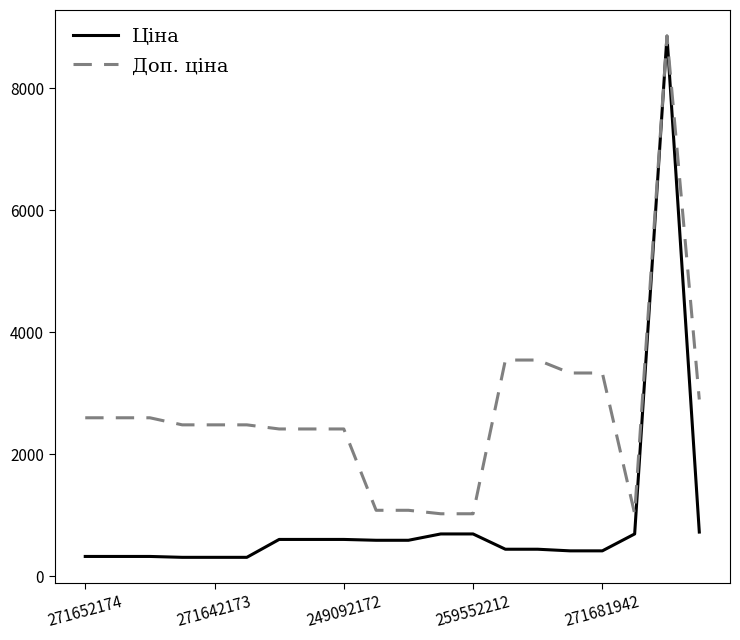

Which series has the largest range (max minus min)?

Ціна